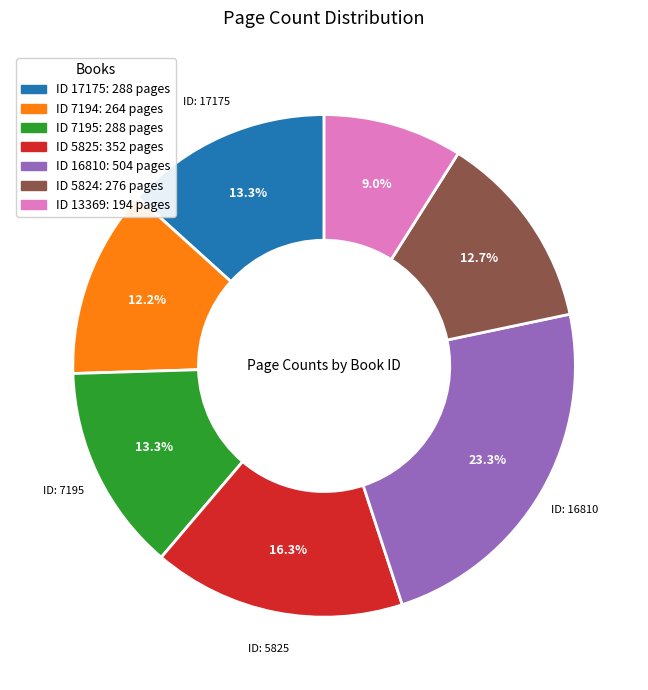

Which category has the biggest portion of the pie?

ID 16810: 504 pages